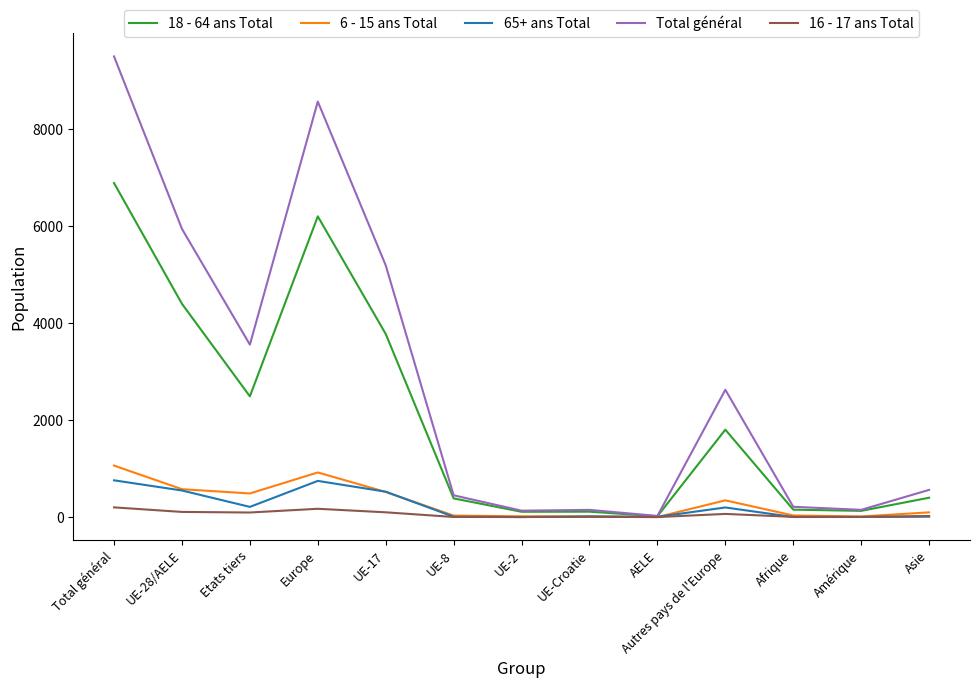

Which category has the highest value across all series?

Total général